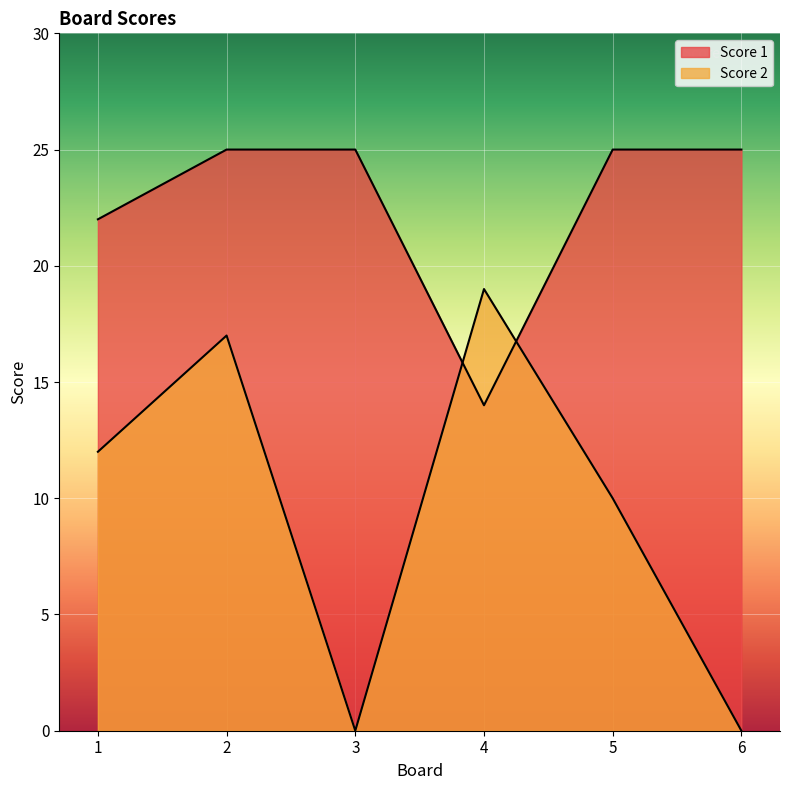

Rank the series by their average value, from lowest to highest.

Score 2, Score 1